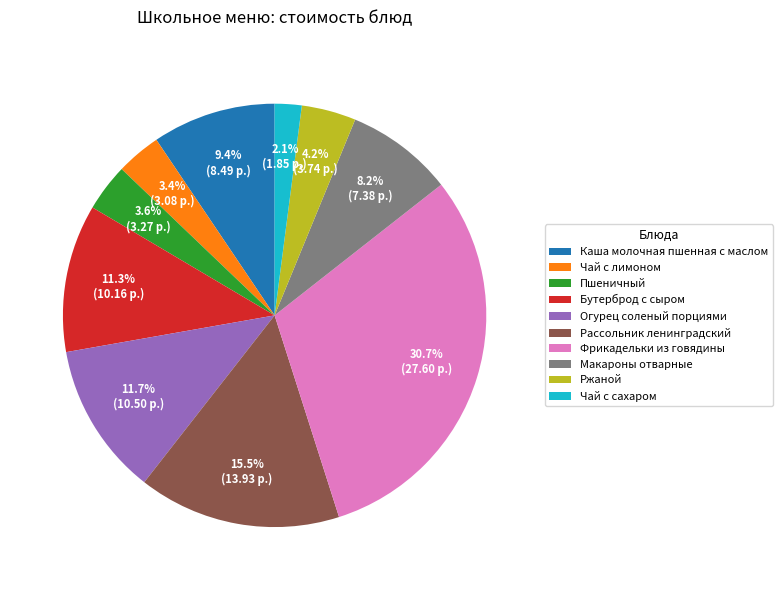

To the nearest percent, what portion does Макароны отварные represent?

8%